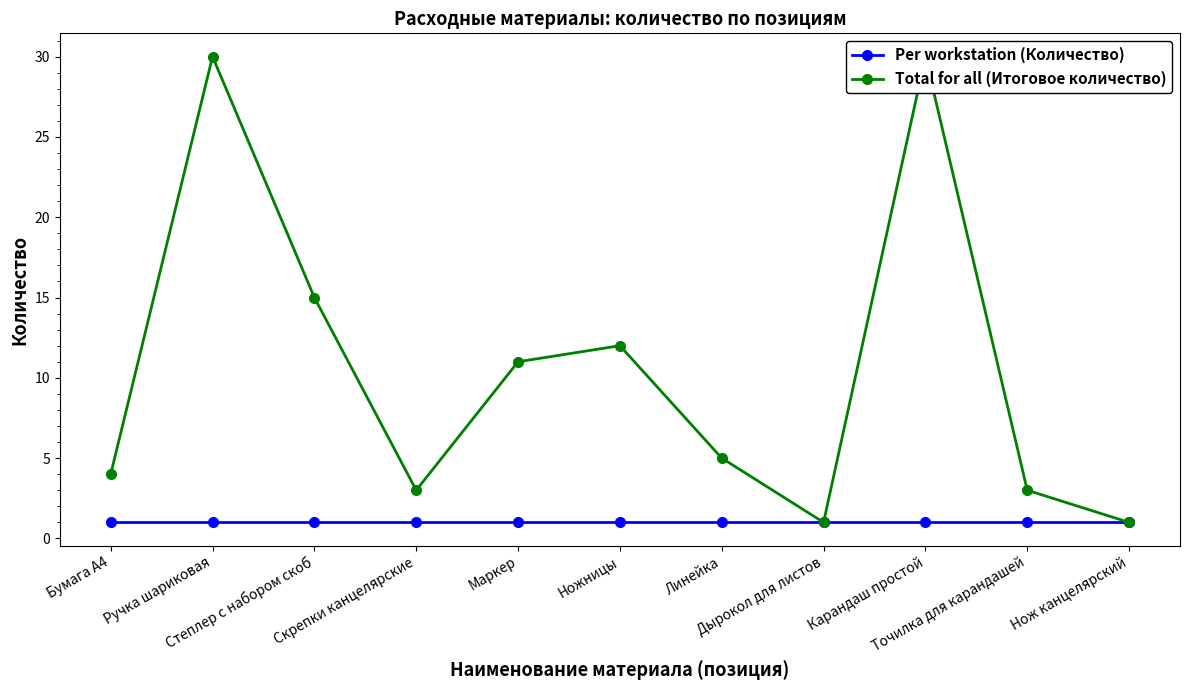

Is the value of Per workstation (Количество) at Линейка greater than the value of Total for all (Итоговое количество) at Ножницы?

No